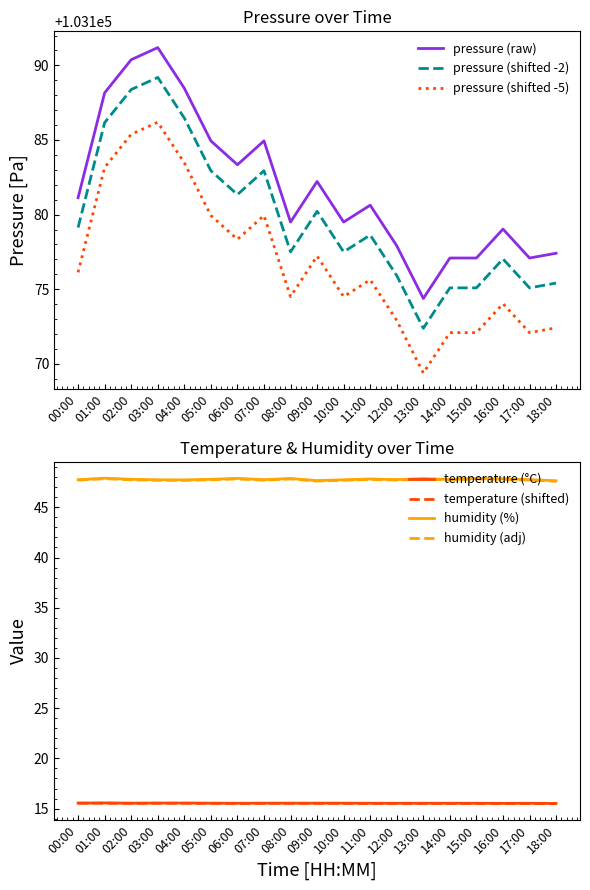

Read the temperature value at 01:00.

15.6